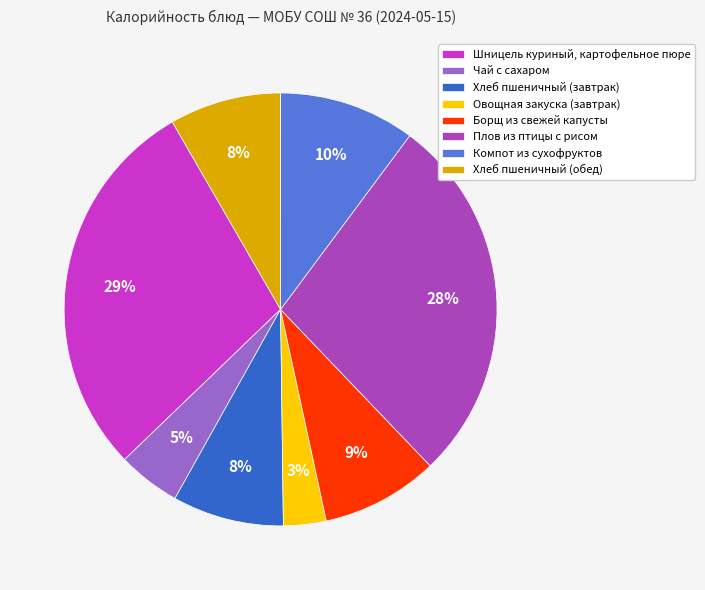

Combined, do Борщ из свежей капусты and Компот из сухофруктов account for over 50%?

No